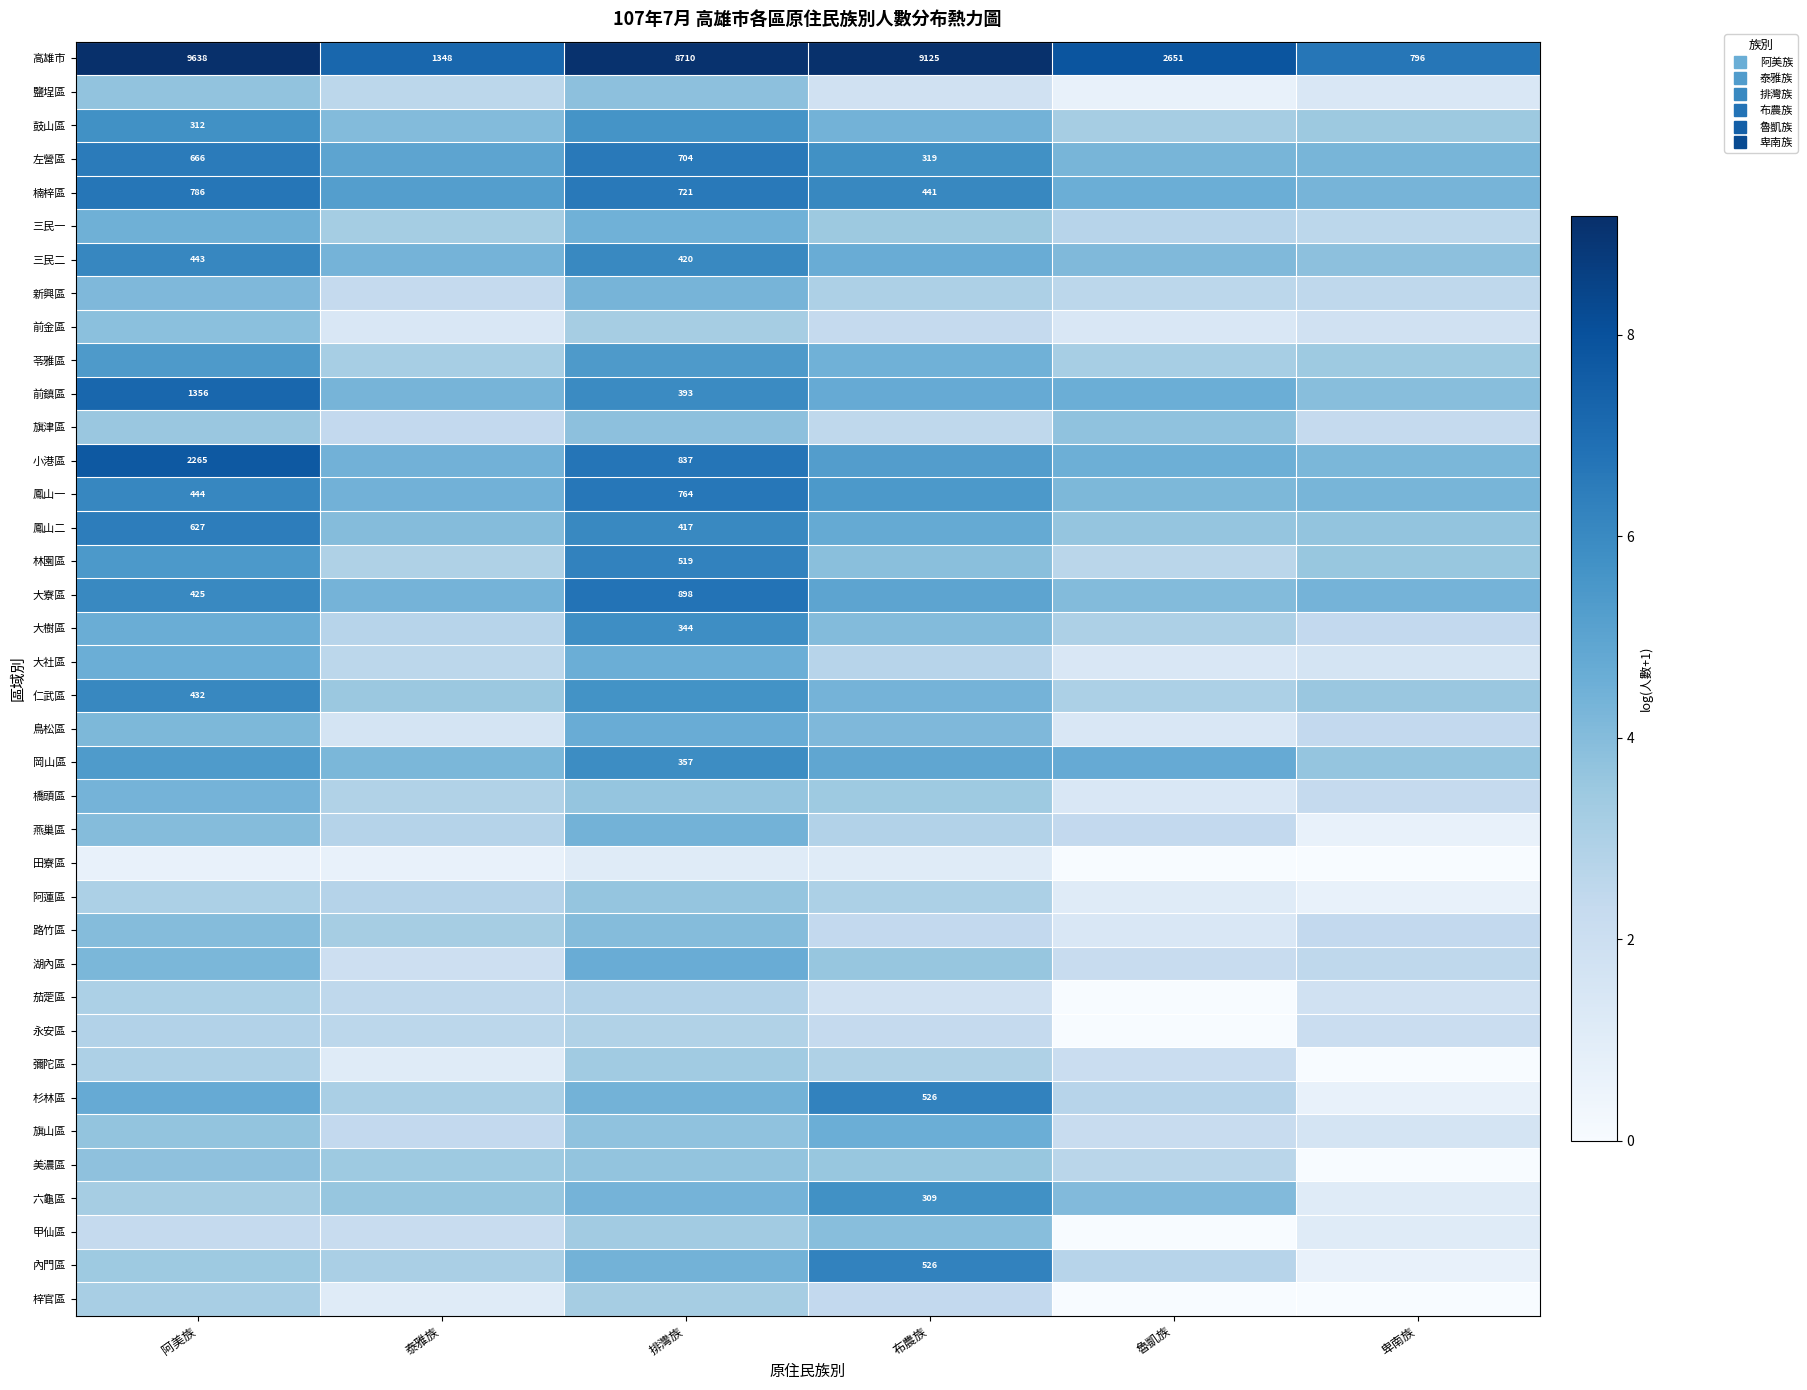

What is the spread (max minus min) of values at 布農族?

8.0